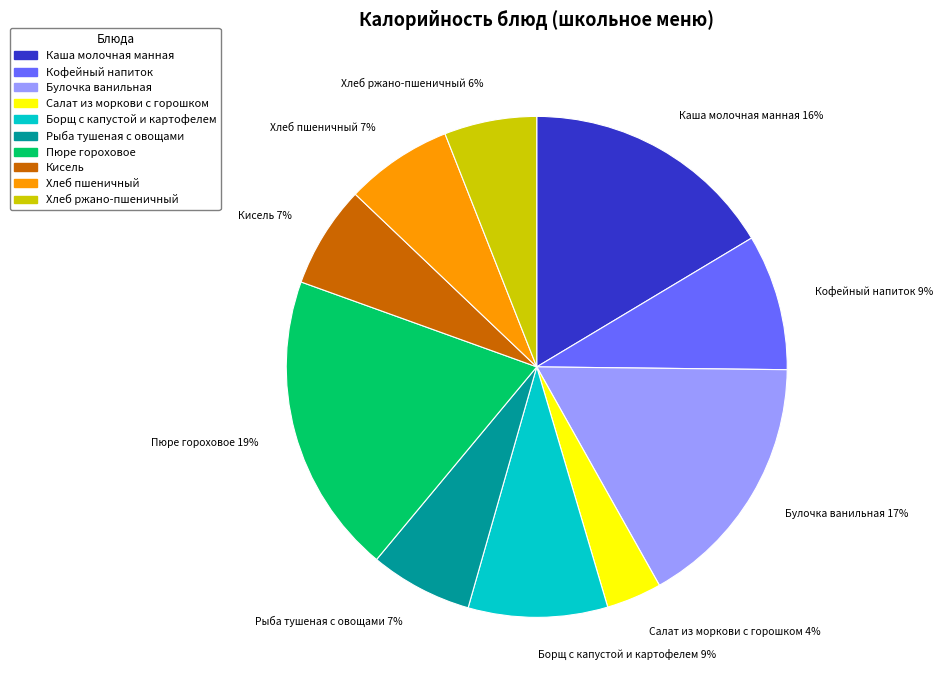

Which category has the smallest portion of the pie?

Салат из моркови с горошком